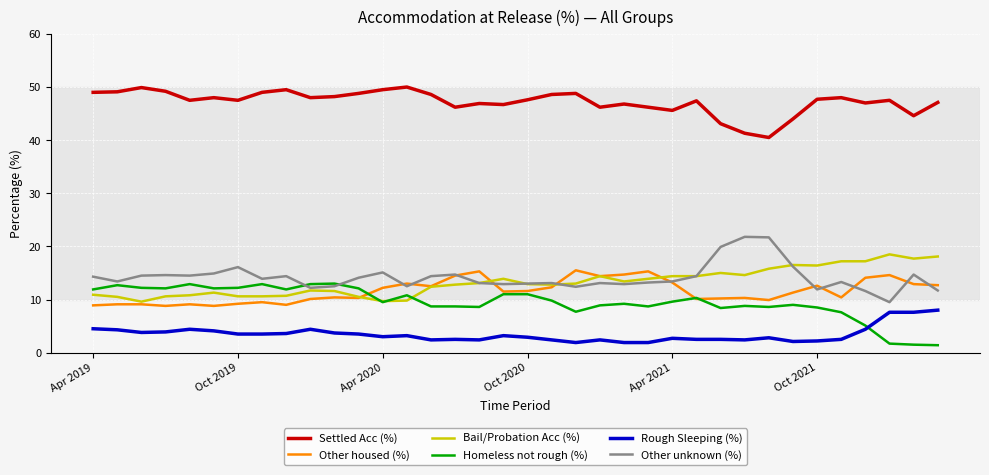

Which series has the largest total across all categories?

Settled Acc (%)